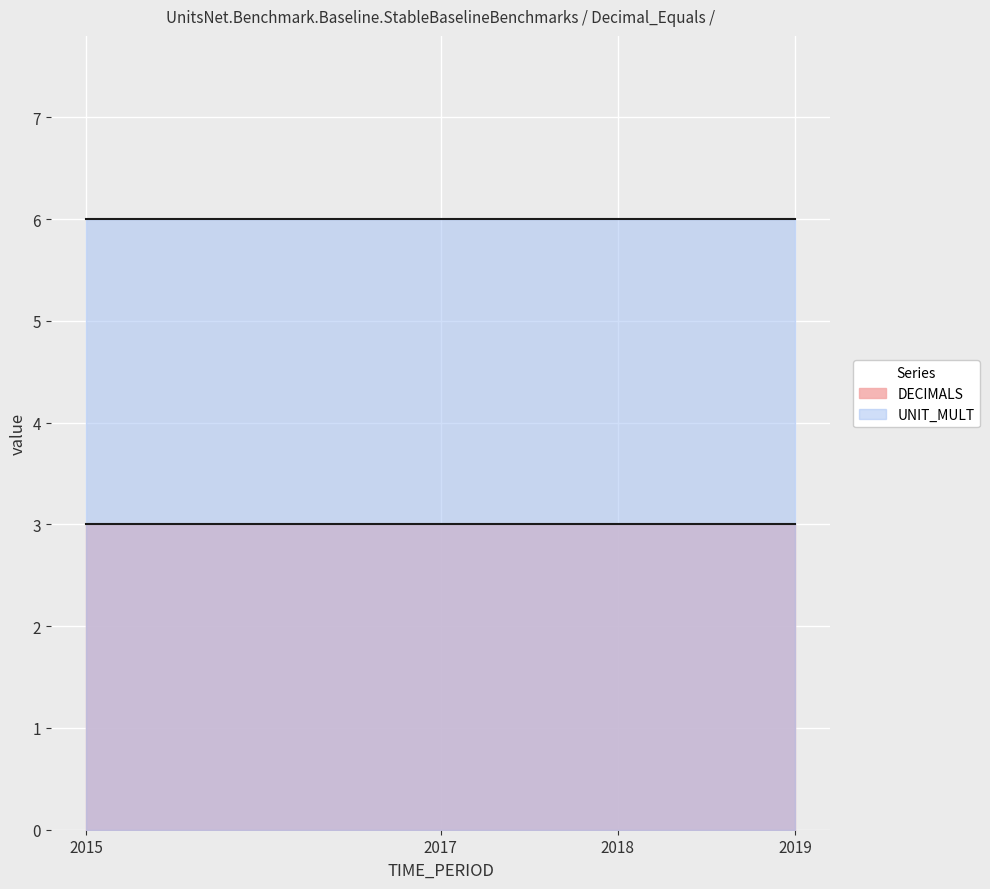

At which label is UNIT_MULT closest to 6?

2015